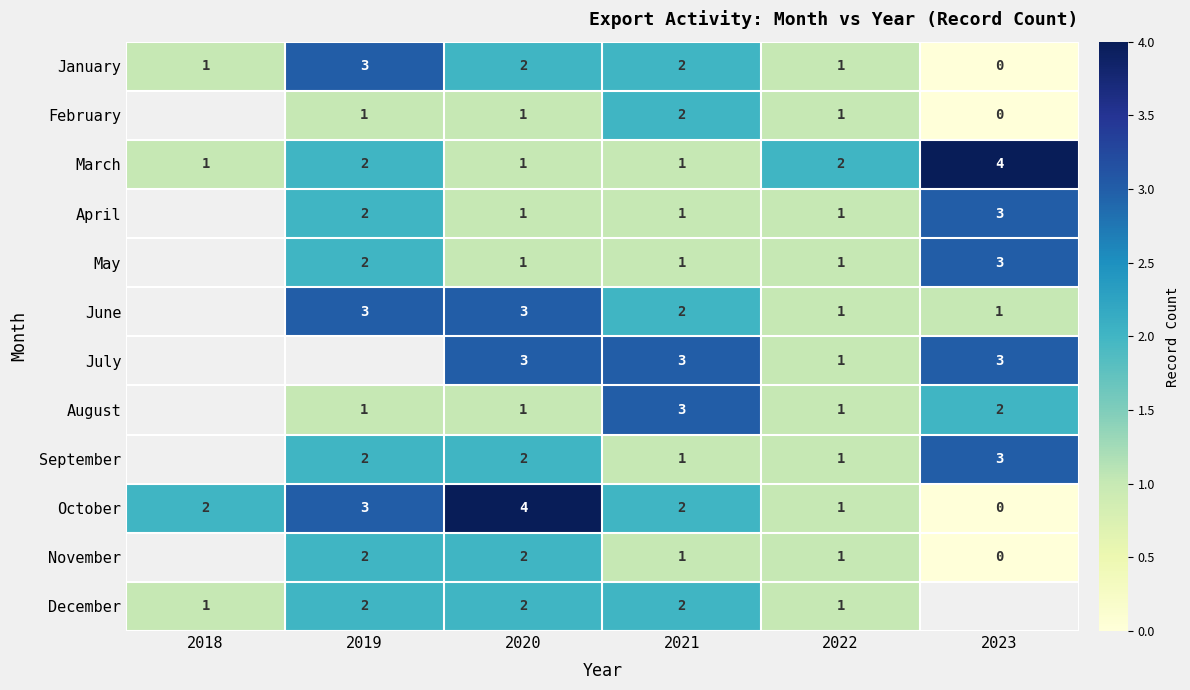

Between 2018 and 2023, which is larger?

2018